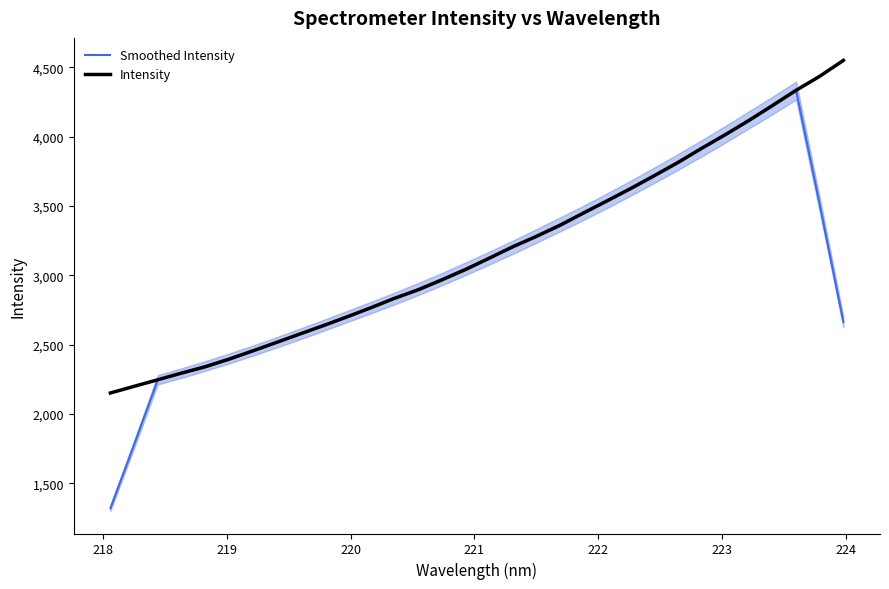

Is this an area chart (filled region under the line)?

No